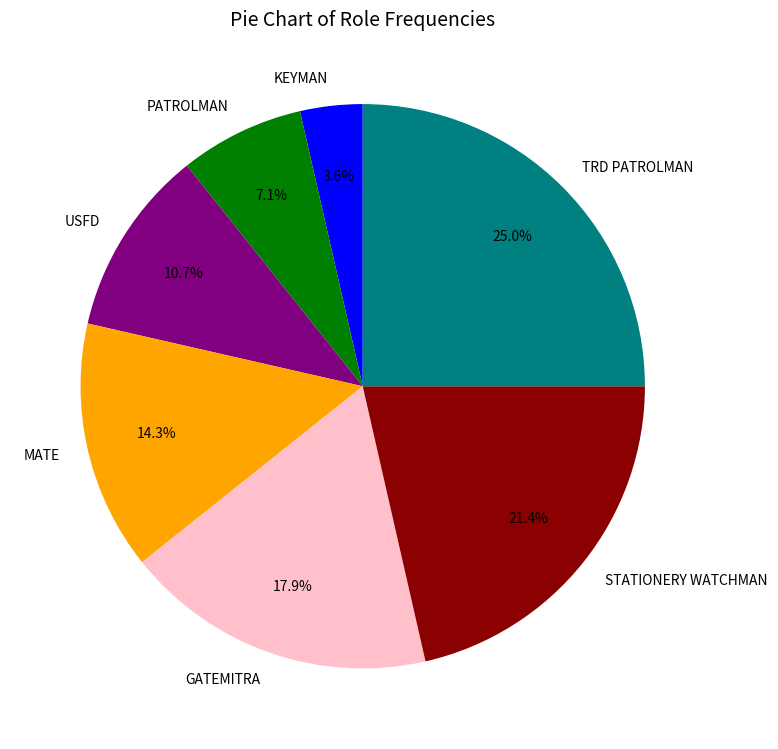

What percentage is the KEYMAN slice, to the nearest percent?

4%